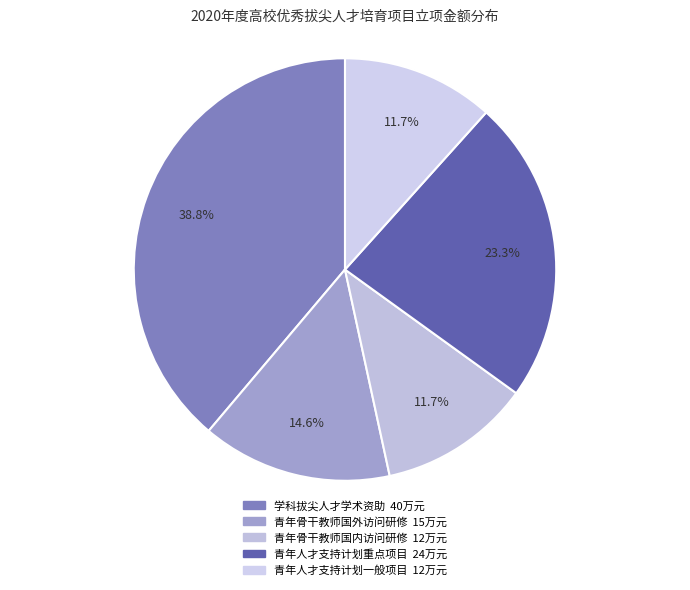

Count the number of slices in the pie.

5